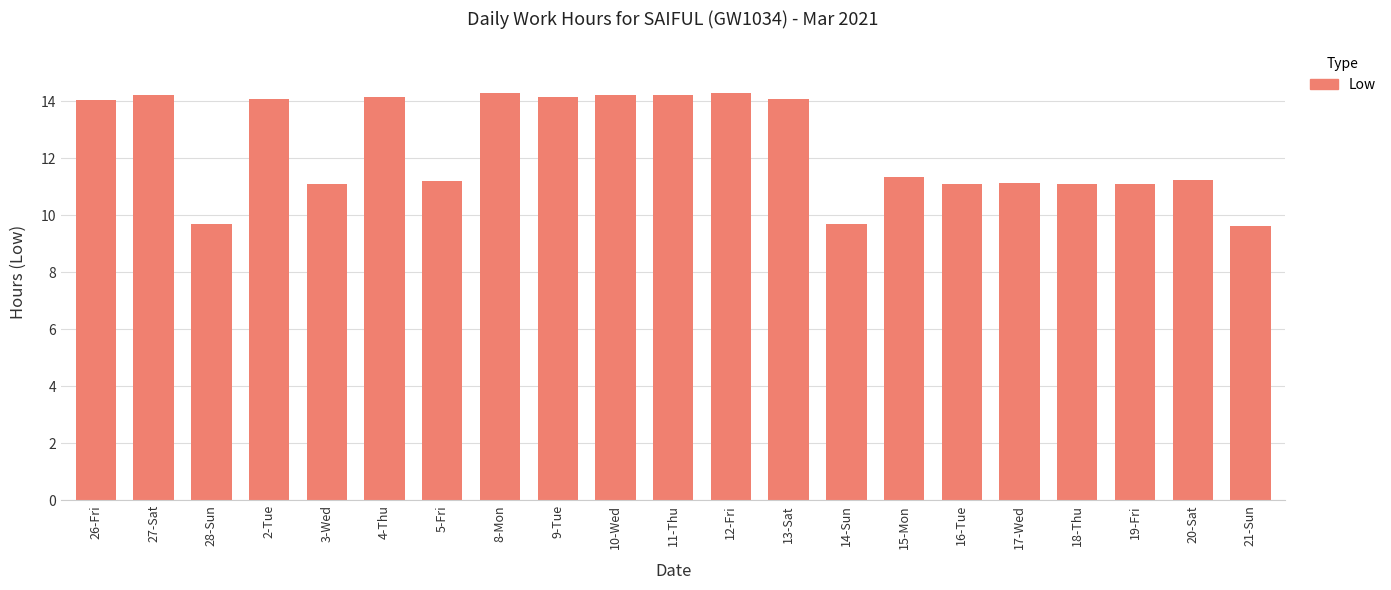

Approximately how many times larger is the value at 11-Thu compared to 13-Sat?

1.0